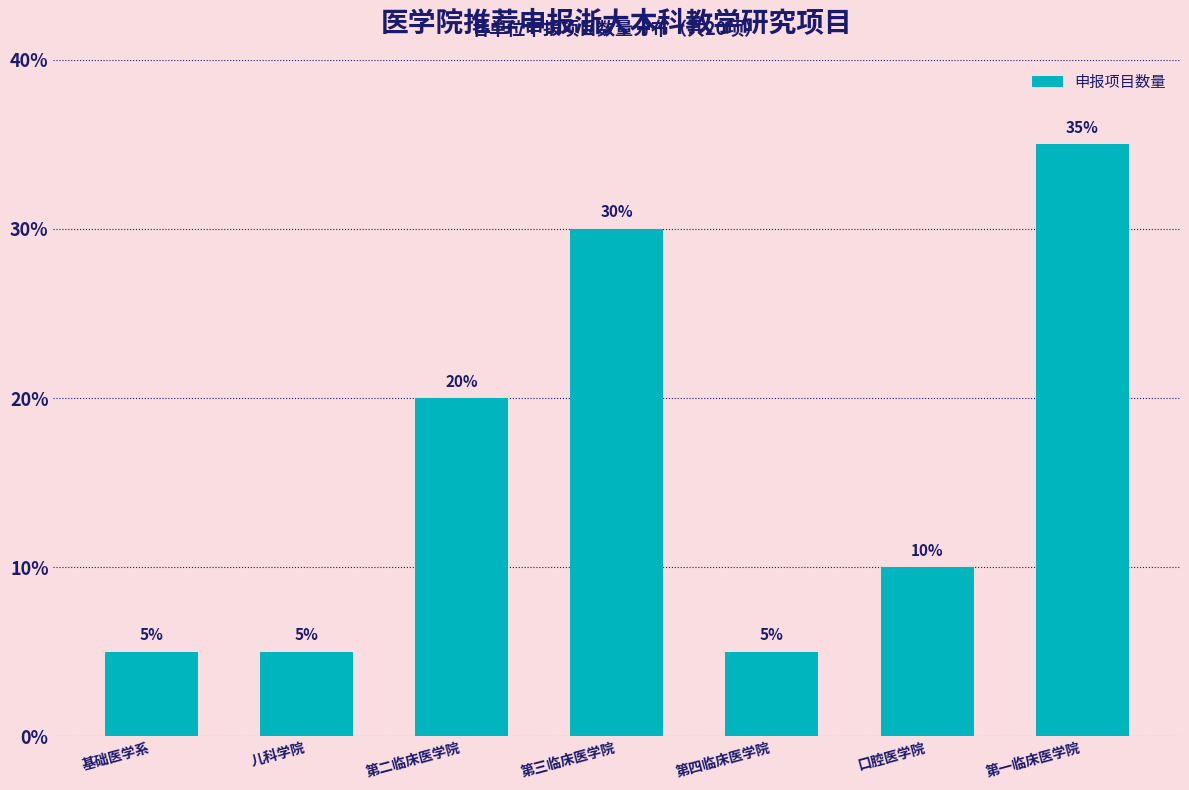

Reading left to right, what are all the values shown in this chart?

基础医学系=5	儿科学院=5	第二临床医学院=20	第三临床医学院=30	第四临床医学院=5	口腔医学院=10	第一临床医学院=35